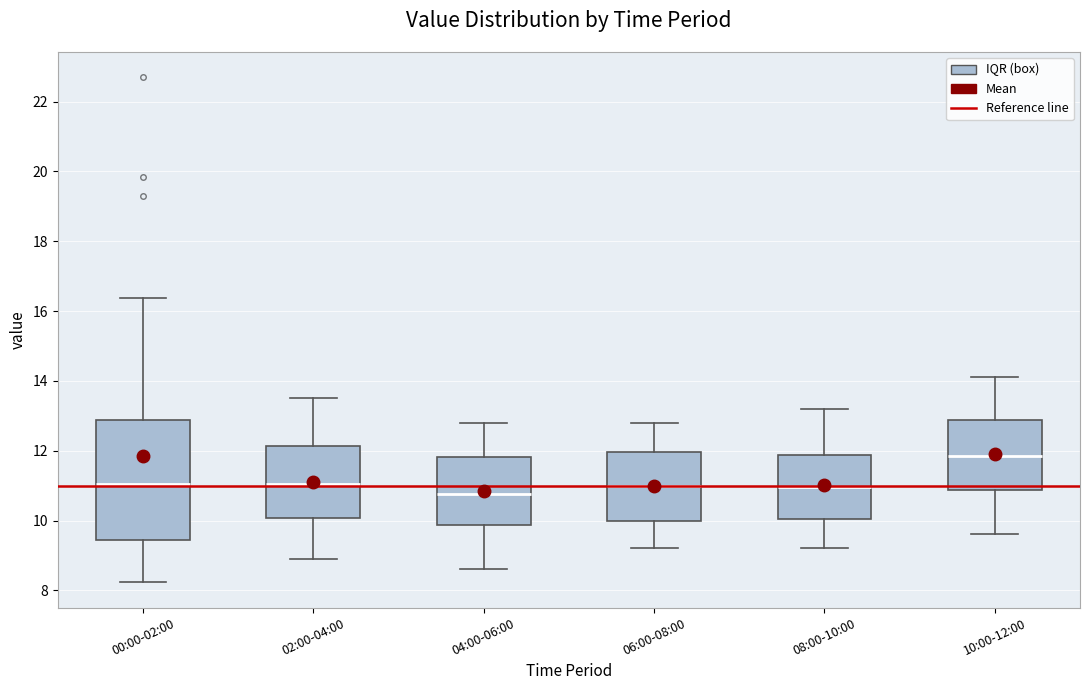

Reading left to right, read every box against the y-axis: the position of its median line, the range the box covers, and the ends of its whiskers. The values are not printed on the chart, so give them approximately, as read against the axis.

00:00-02:00: median 11.0, box 9.4 to 12.8, whiskers 8.2 to 16.4
02:00-04:00: median 11.0, box 10.0 to 12.2, whiskers 9.0 to 13.6
04:00-06:00: median 10.8, box 9.8 to 11.8, whiskers 8.6 to 12.8
06:00-08:00: median 11.0, box 10.0 to 12.0, whiskers 9.2 to 12.8
08:00-10:00: median 11.0, box 10.0 to 11.8, whiskers 9.2 to 13.2
10:00-12:00: median 11.8, box 10.8 to 12.8, whiskers 9.6 to 14.2